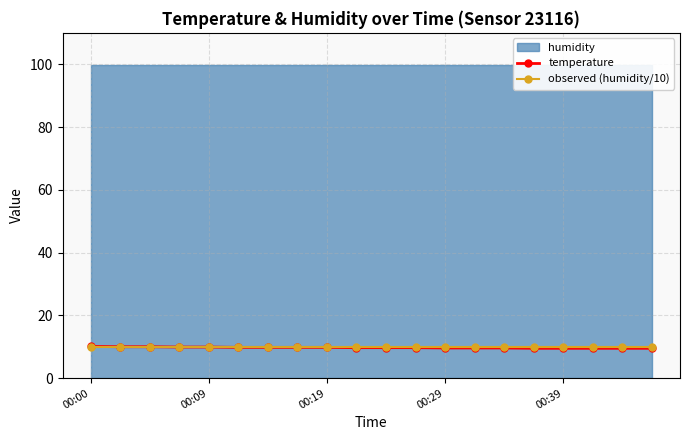

True or false: temperature has a value of 9.6 at 00:29.

True